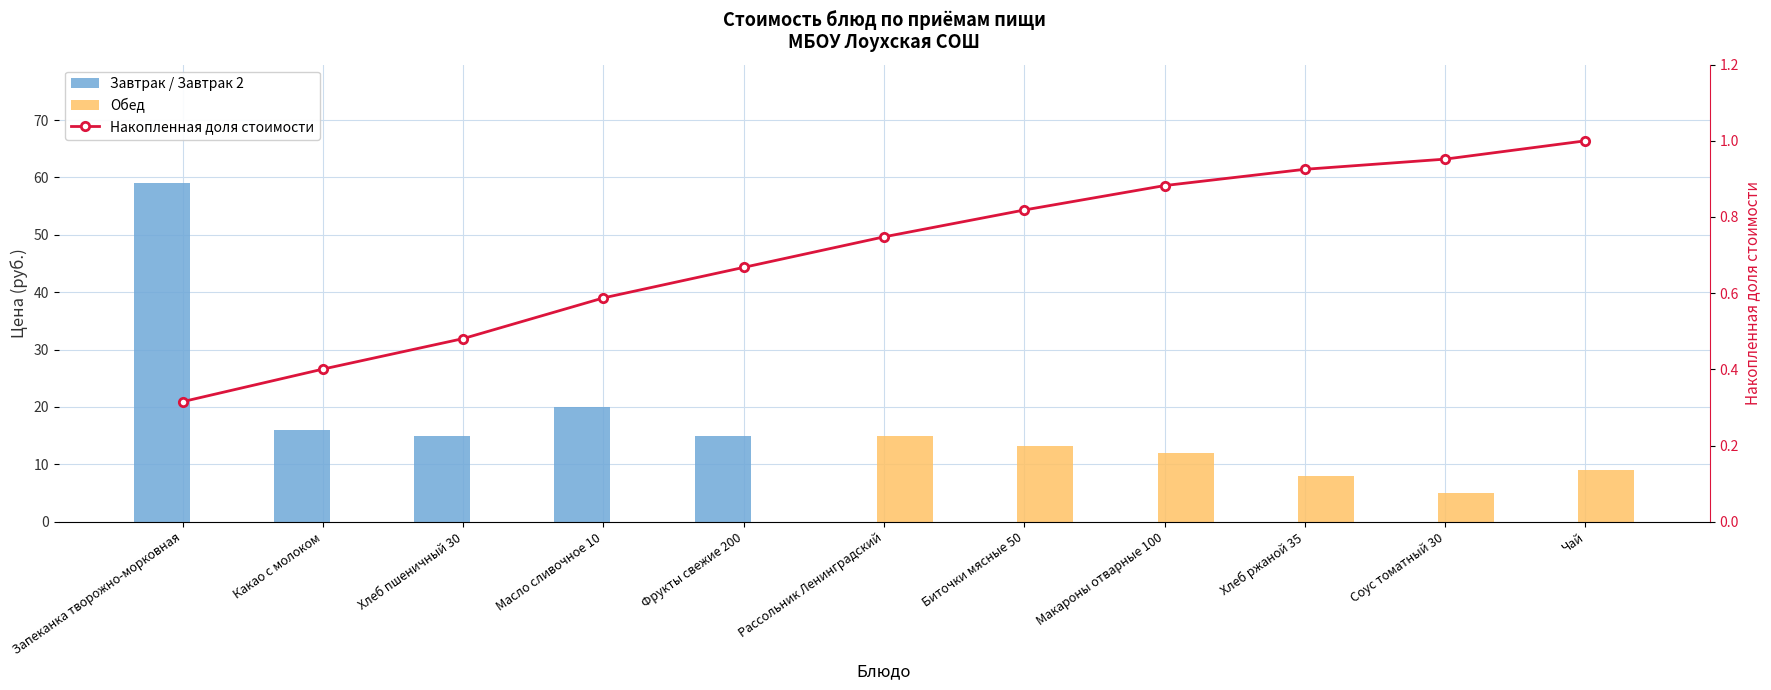

Which label corresponds to the largest value in the chart?

Запеканка творожно-морковная